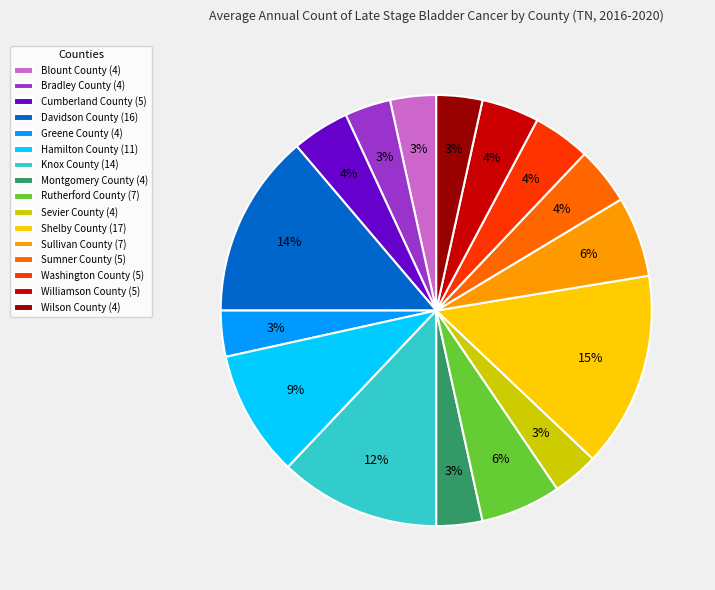

What percentage is the Montgomery County (4) slice, to the nearest percent?

3%